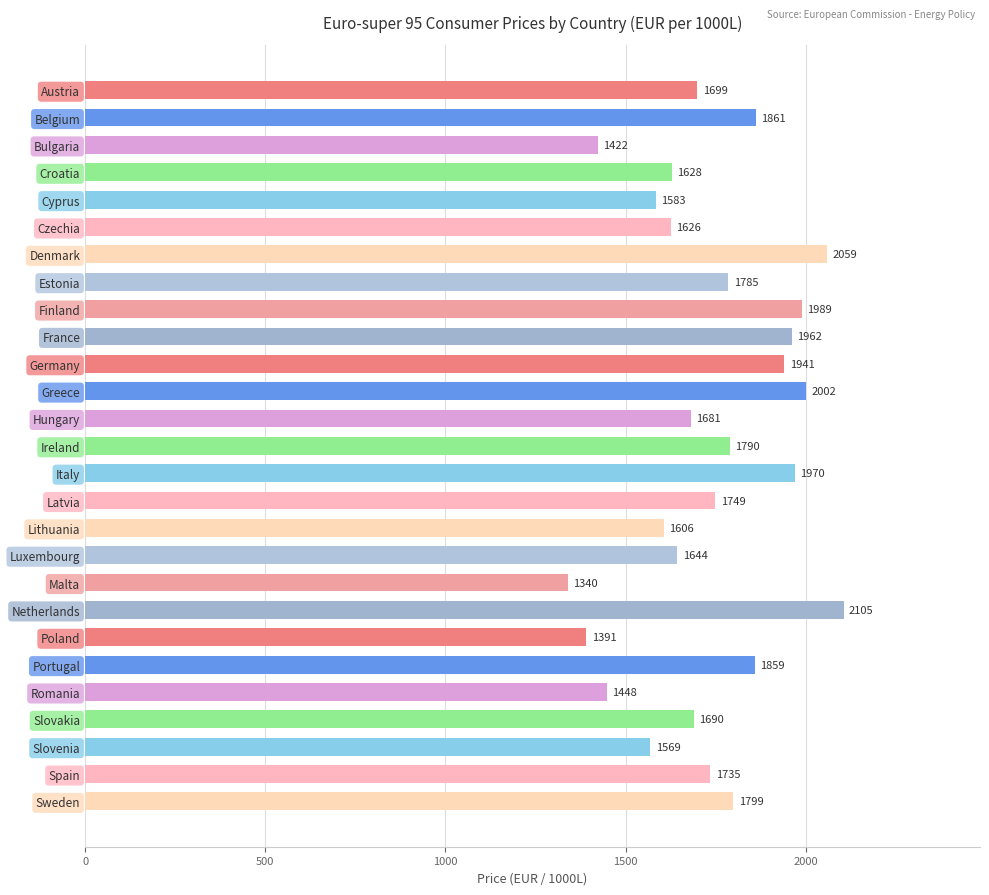

At which category does the chart reach its peak across all series?

Netherlands